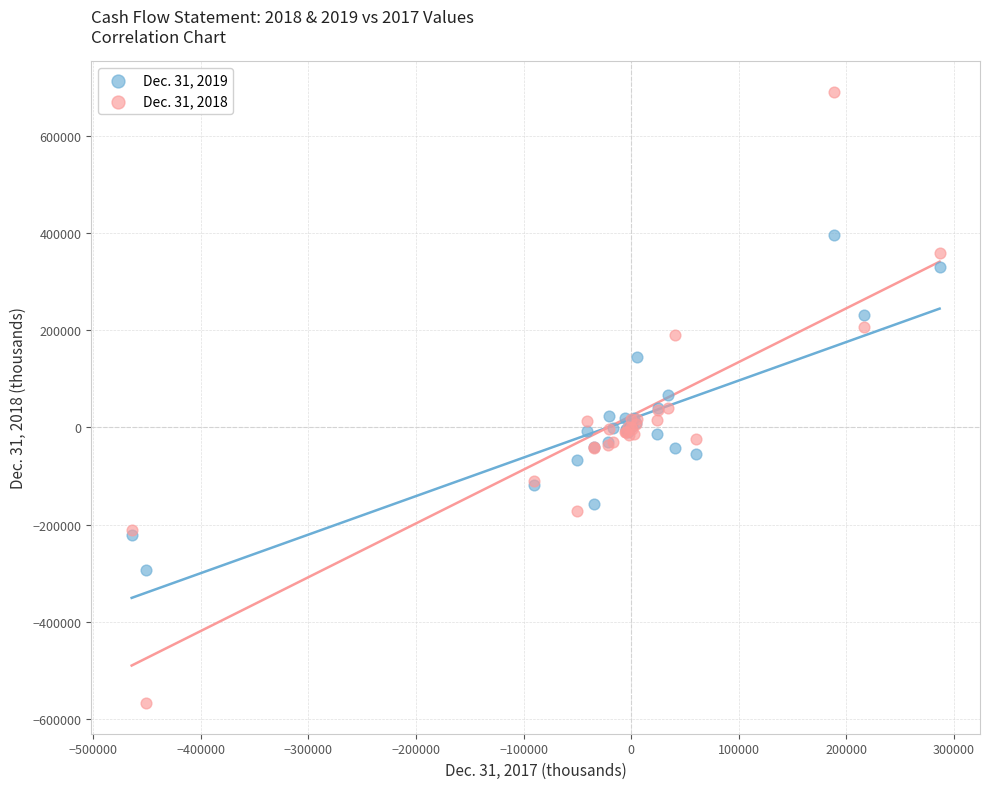

Which series has the largest Y range (max minus min)?

Dec. 31, 2018